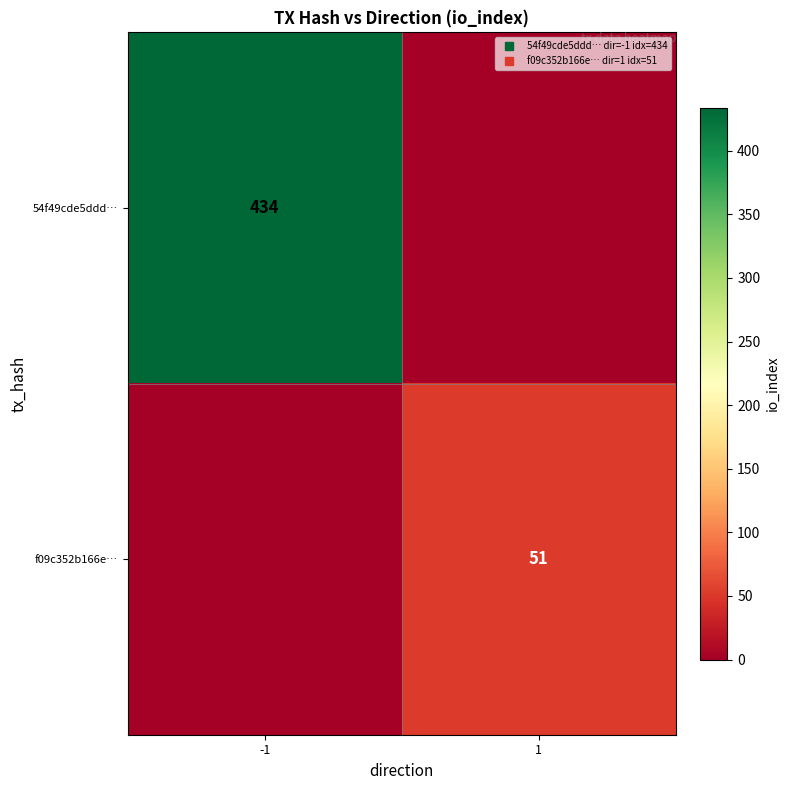

At which category is the sum across all series the highest?

-1